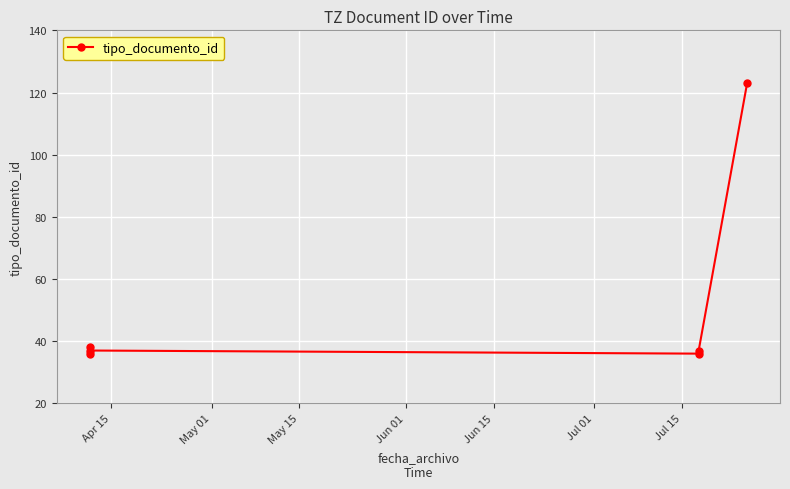

Where is the data nearest to the value 79?

Apr 15